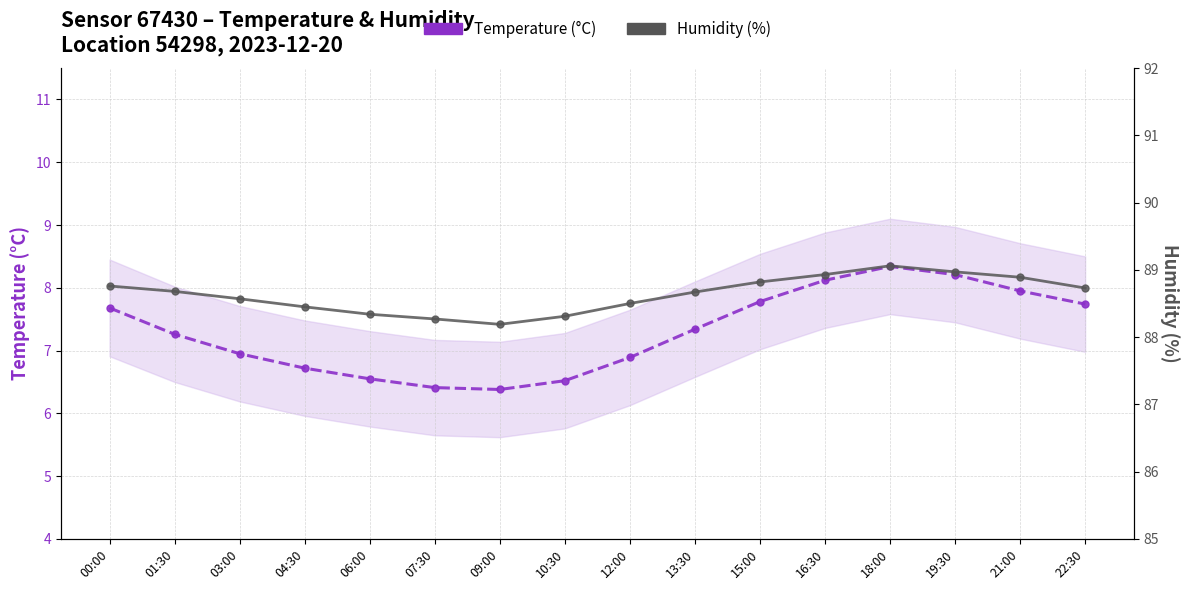

Where is the first local minimum for Humidity (%)?

09:00